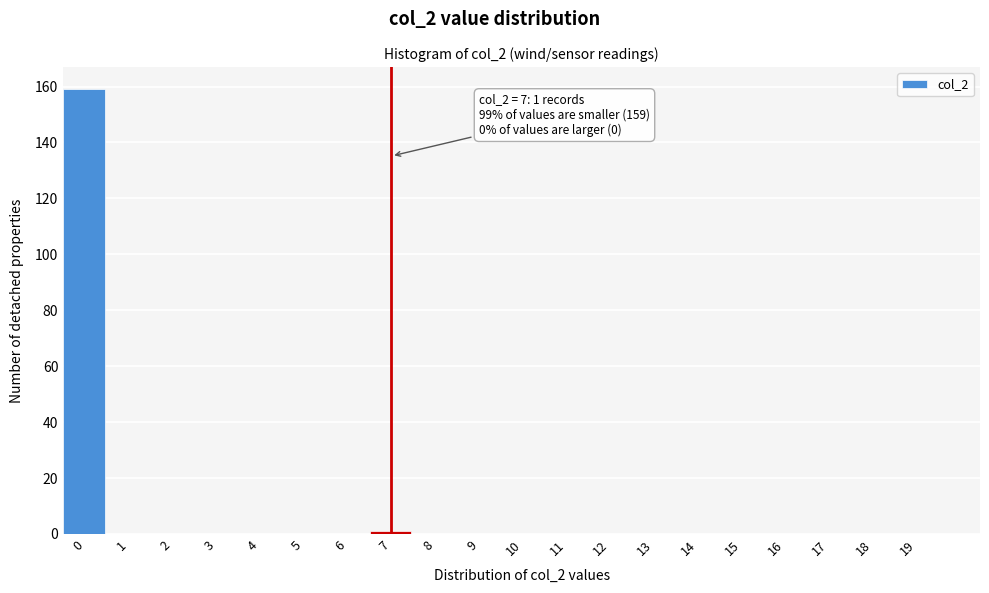

Reading right to left, list all the values displayed in this chart.

19=0	18=0	17=0	16=0	15=0	14=0	13=0	12=0	11=0	10=0	9=0	8=0	7=1	6=0	5=0	4=0	3=0	2=0	1=0	0=159